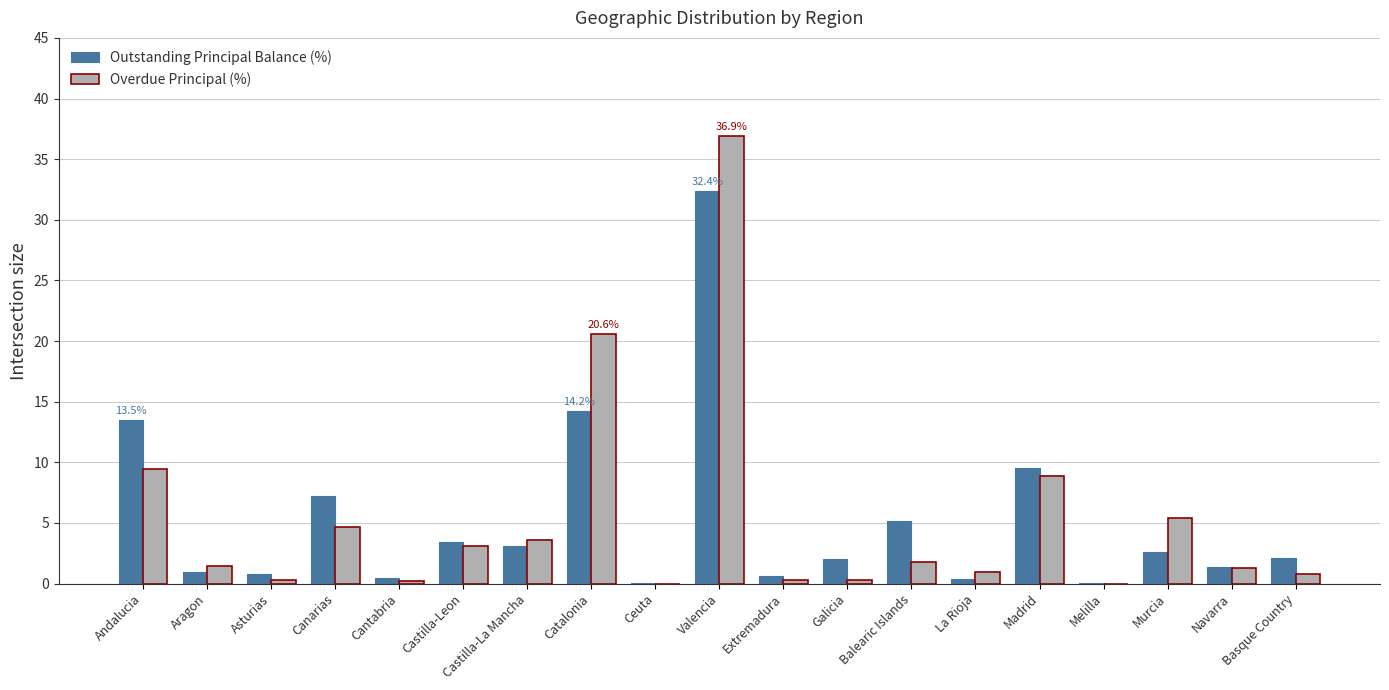

The Overdue Principal (%) series shows 1.0 at La Rioja. True or false?

True